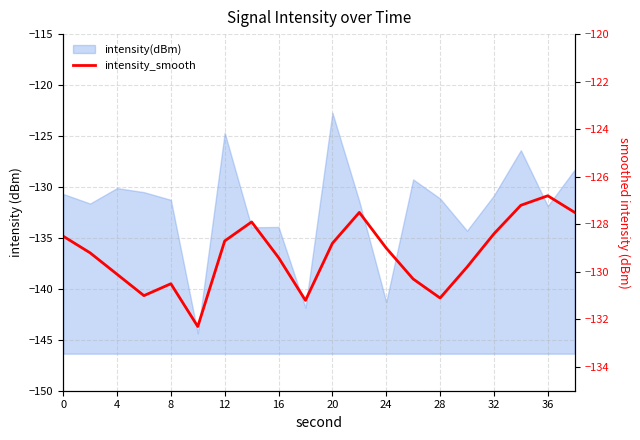

How many categories are shown in the chart?

20